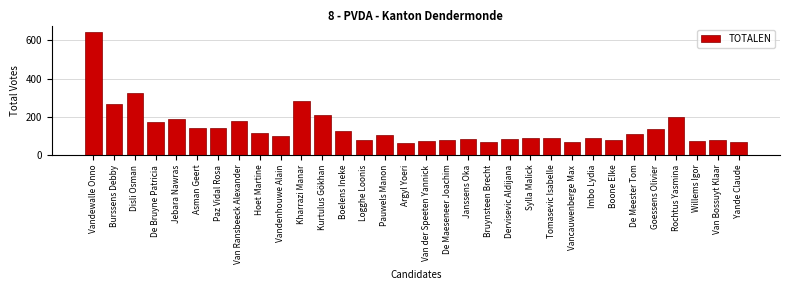

What is the maximum value shown in the chart?

646